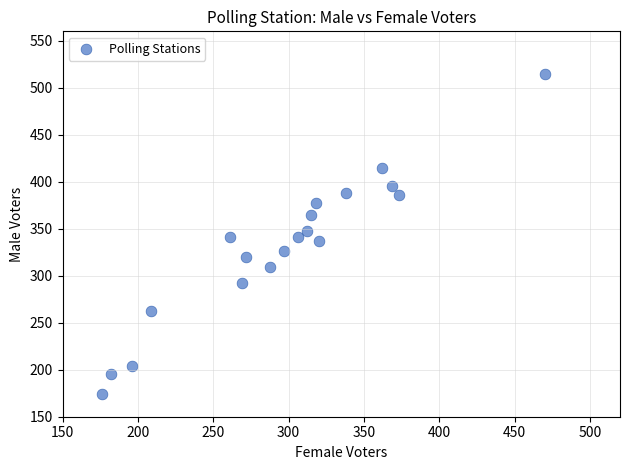

What is the range of Y values (max minus min)?

341